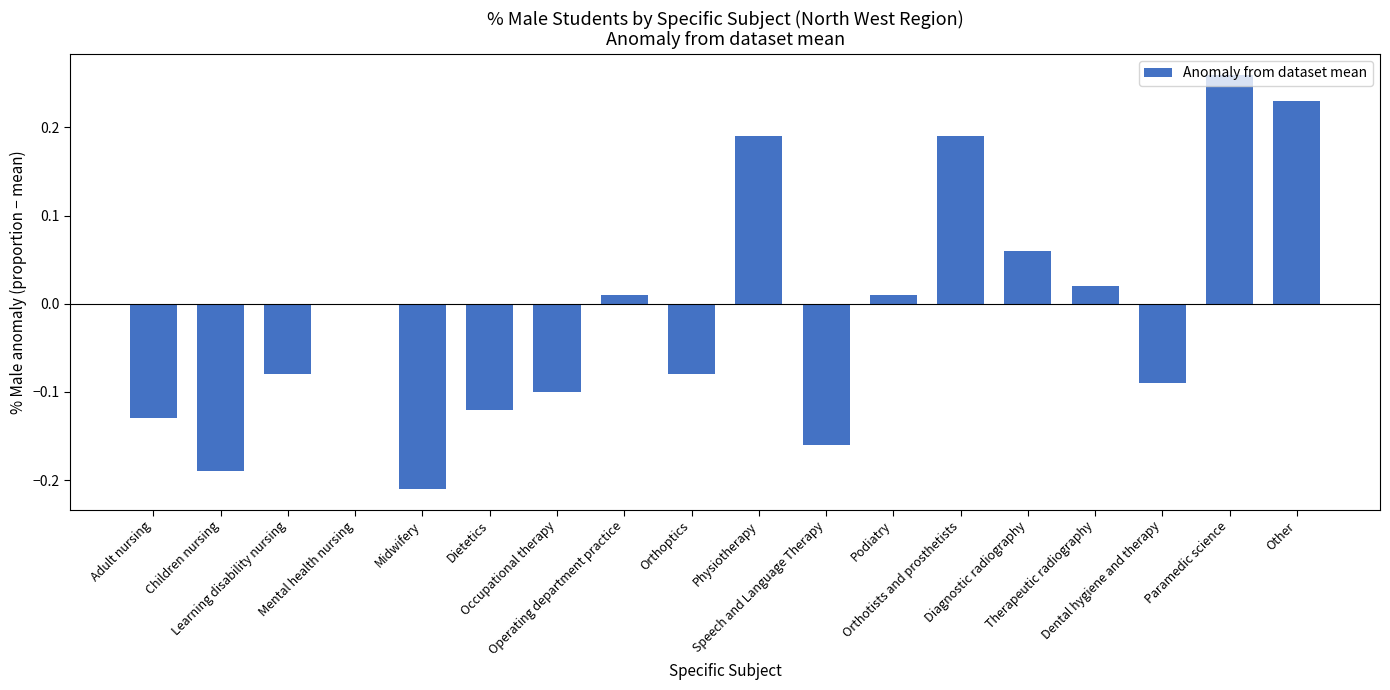

Are the bars grouped side by side (vs. stacked)?

No